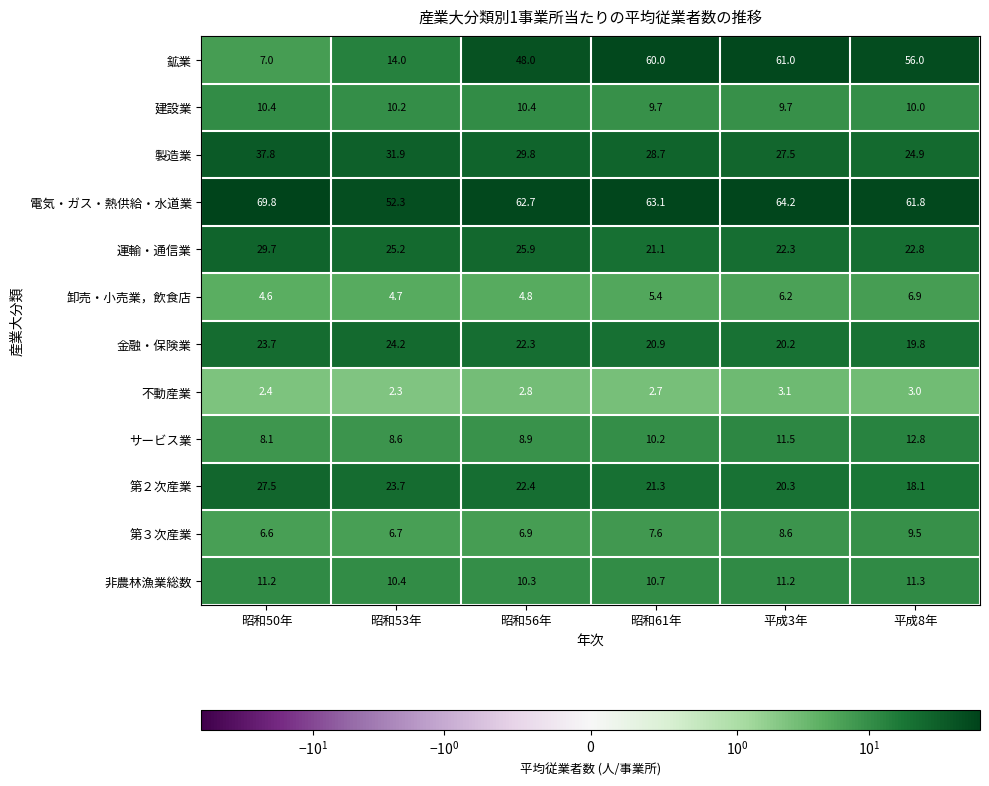

What is the minimum value shown in the chart?

2.3